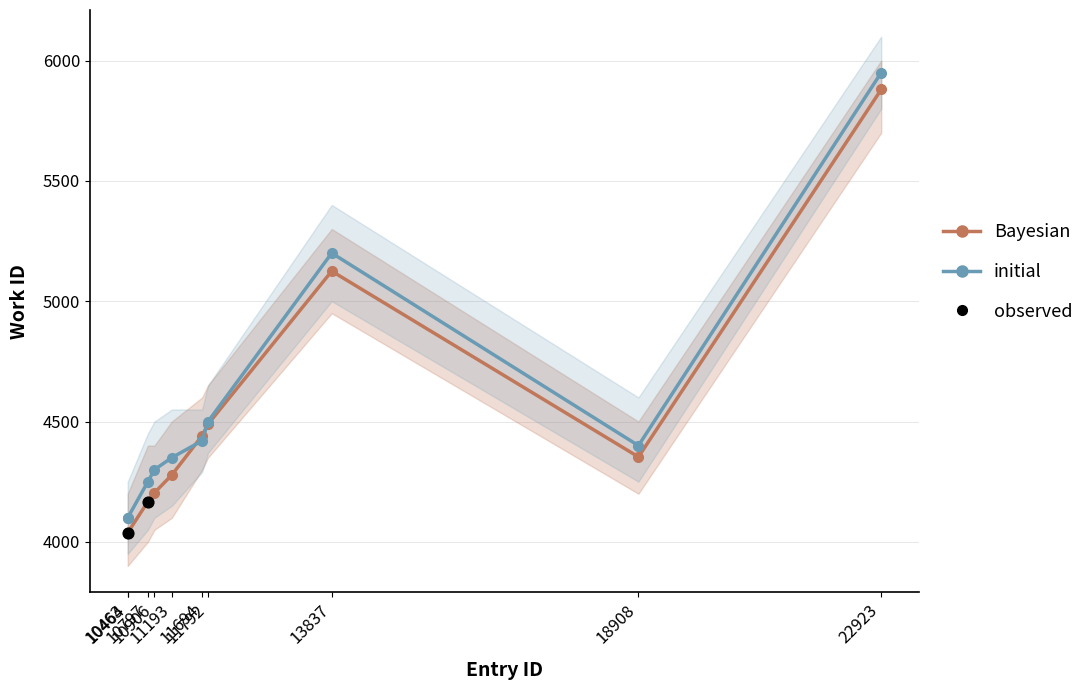

What is the change in value from 10463 to 13837?

+1087